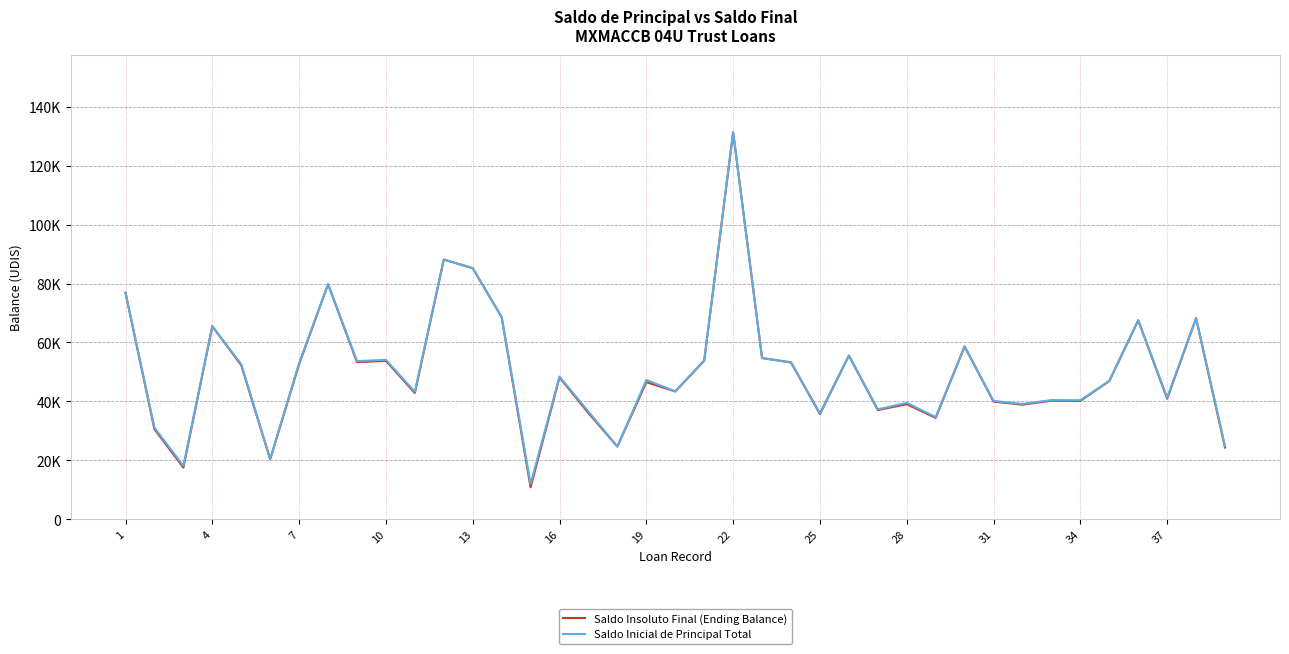

Does the chart have visible grid lines?

Yes